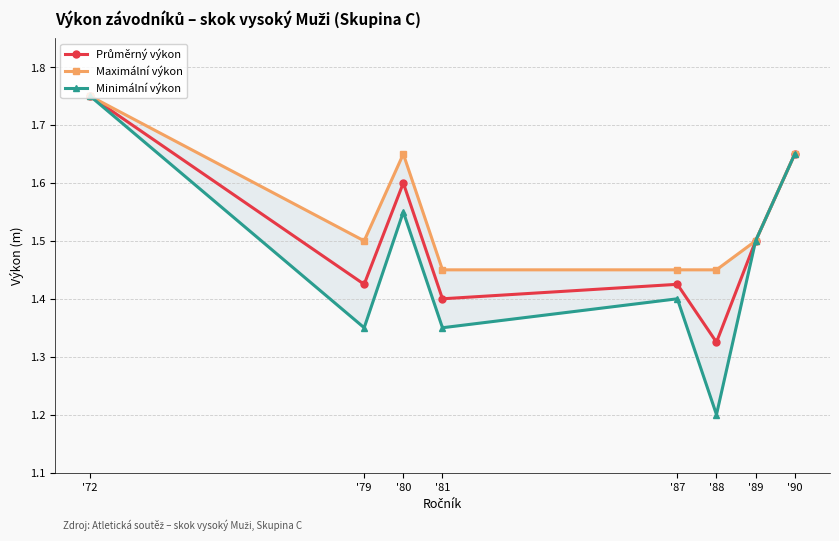

At which category does Maximální výkon reach its first local valley?

'79